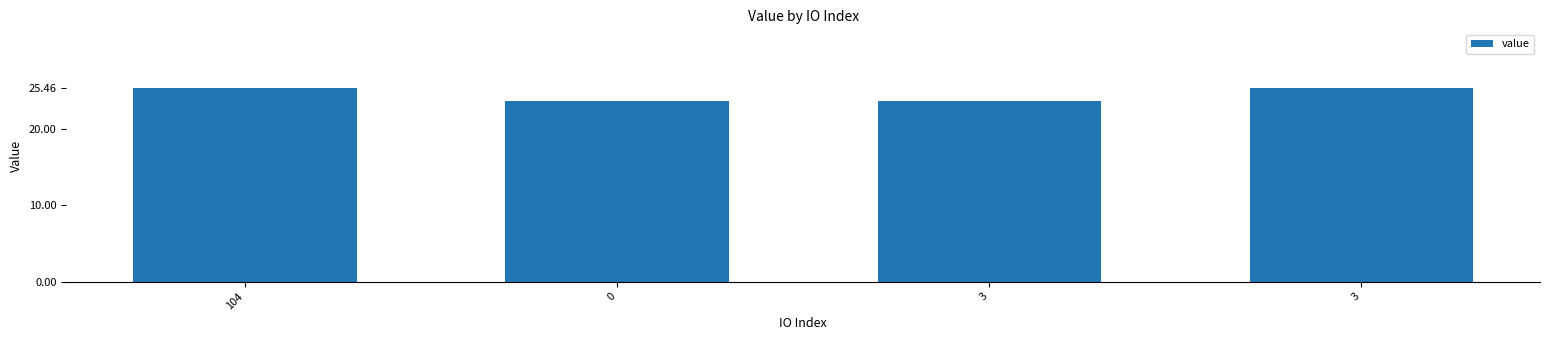

At which label does the data first exceed 25?

104